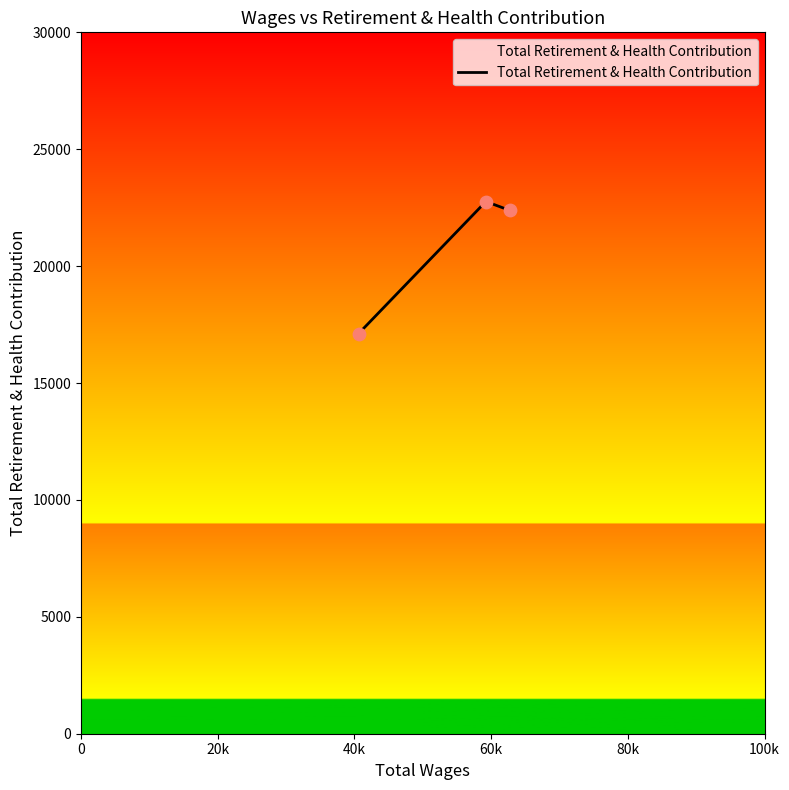

What is the sum of all values?

62266